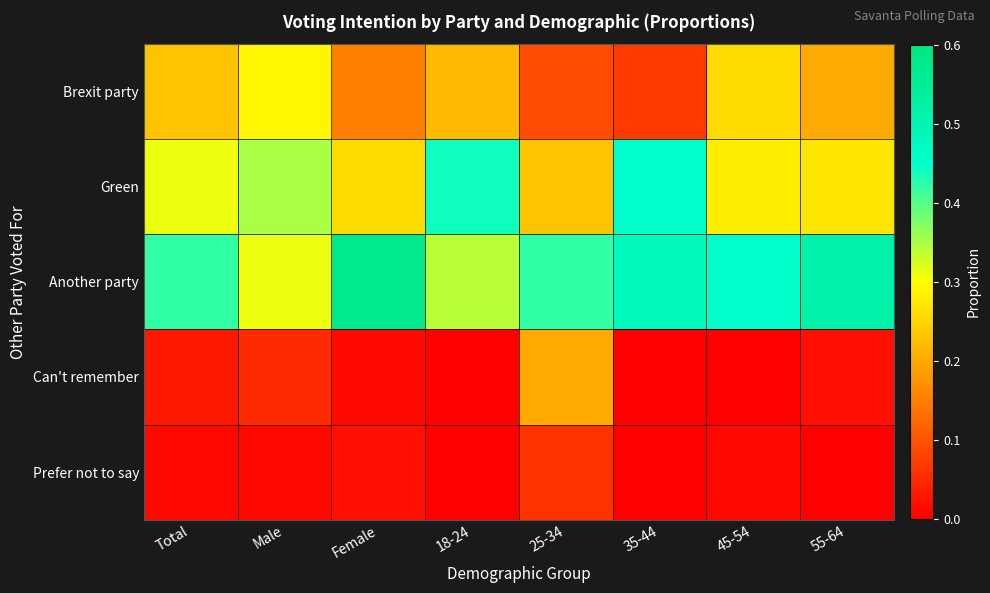

At which category is the sum across all series the highest?

Male